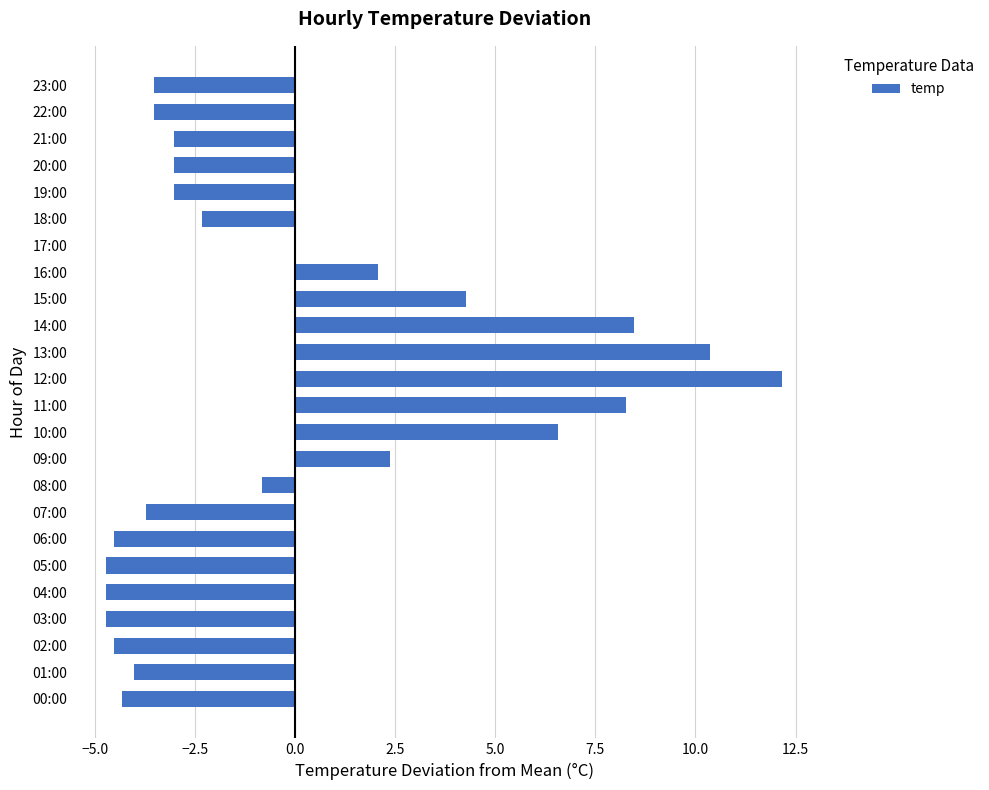

Which label corresponds to the largest value in the chart?

12:00